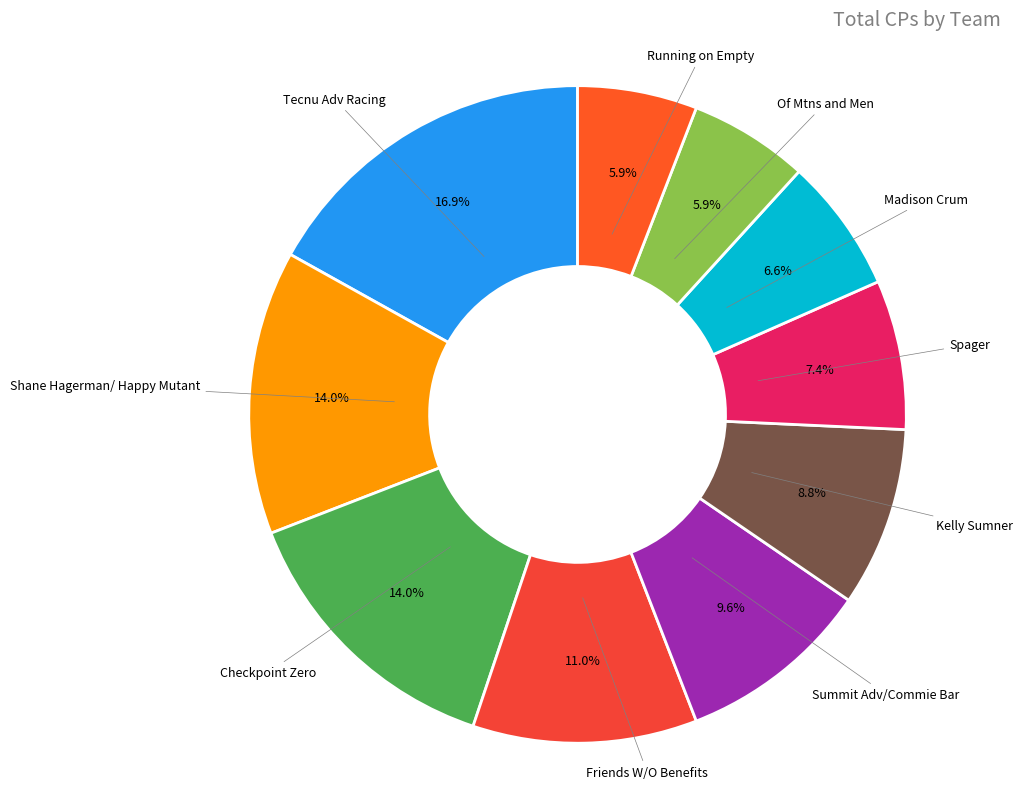

Which has a higher value, Kelly Sumner or Of Mtns and Men?

Kelly Sumner